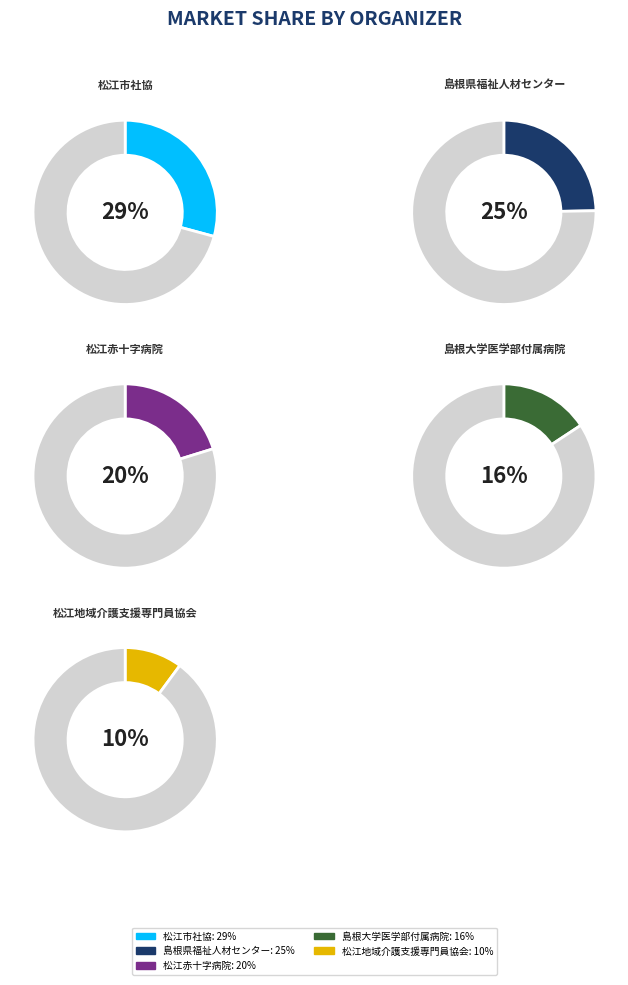

What is the smallest slice in the pie chart?

松江地域介護支援専門員協会